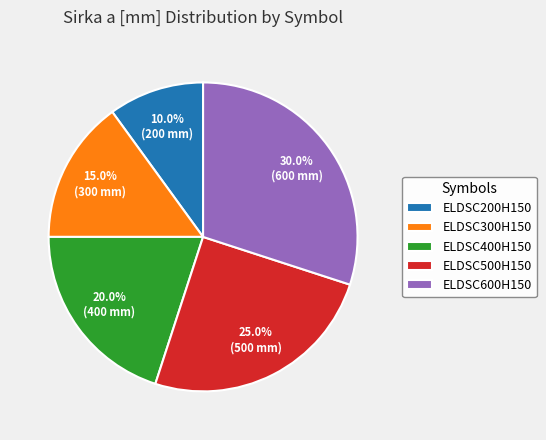

Which category has the smallest portion of the pie?

ELDSC200H150